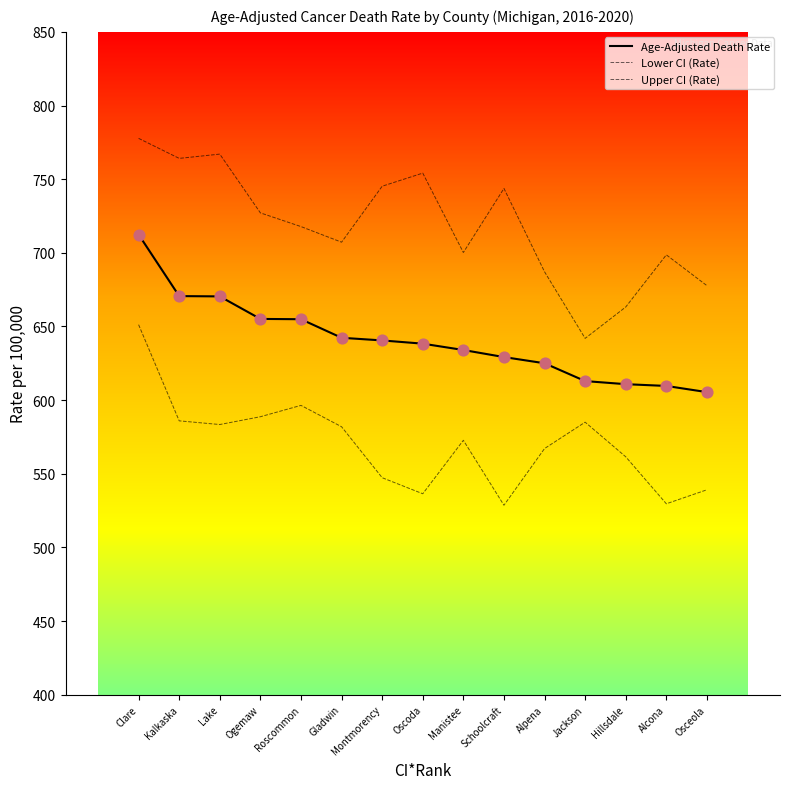

At how many categories does at least one series exceed 640?

15